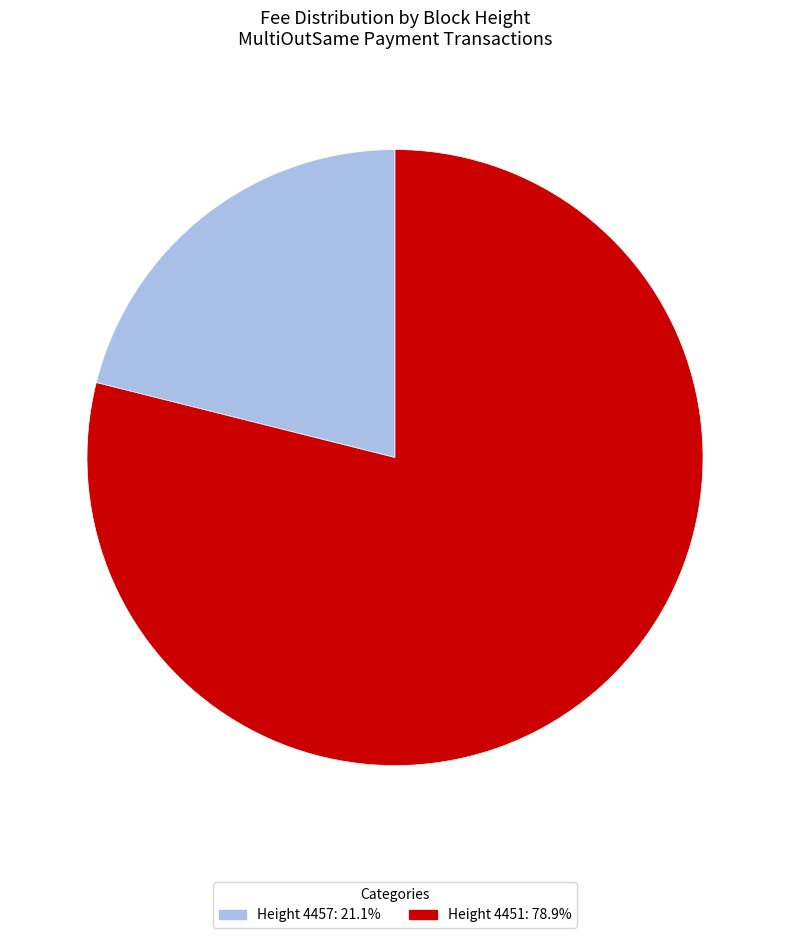

Is there a majority slice in this chart?

Yes